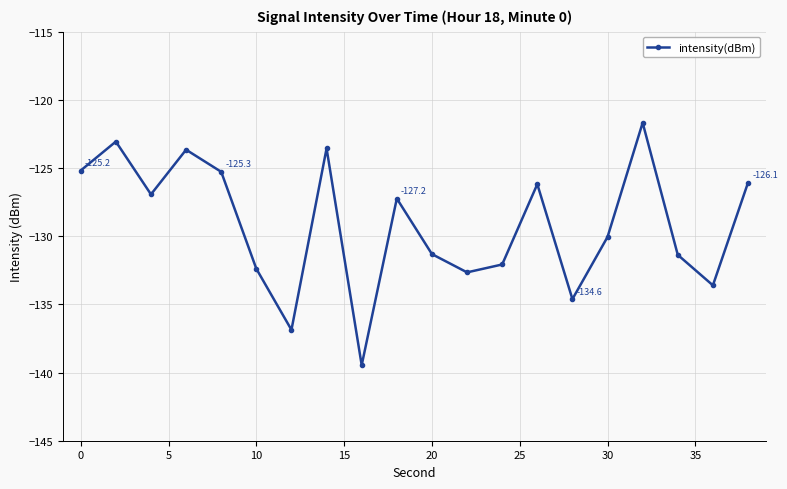

What is the value of the 6th point from the left?

-132.4